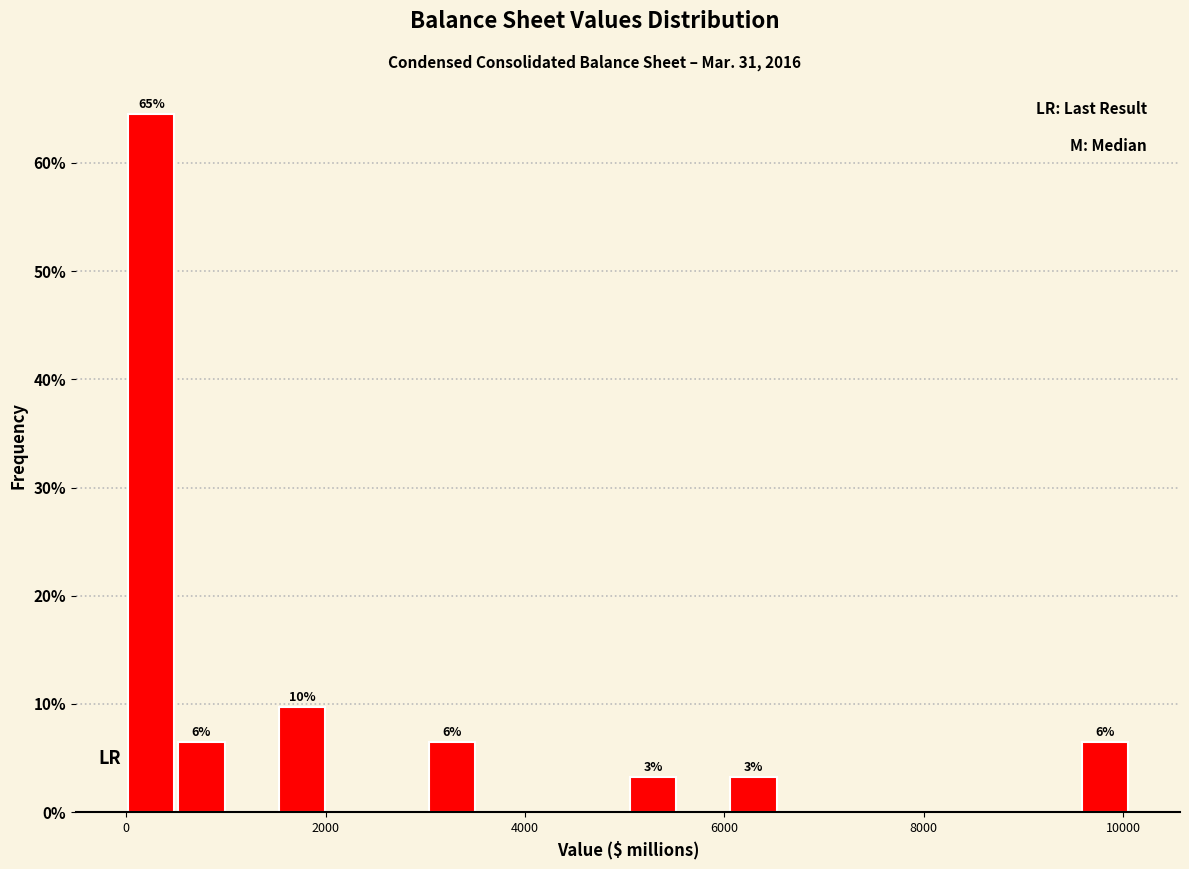

Read against the x-axis, roughly where is the centre of the tallest bar?

200